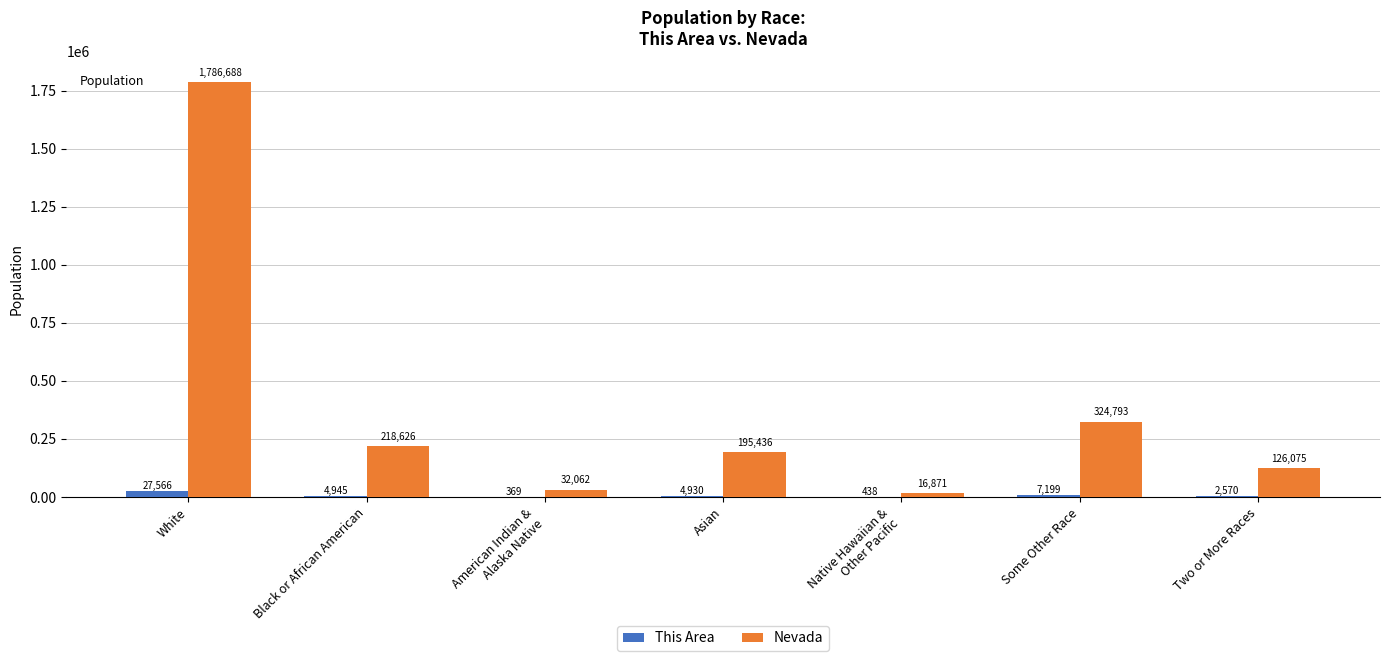

The value of Nevada at Asian is 195436. True or false?

True